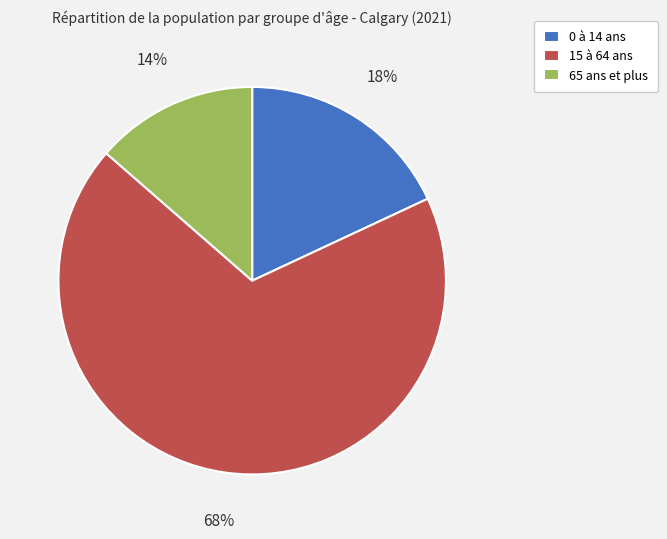

Count the number of slices in the pie.

3